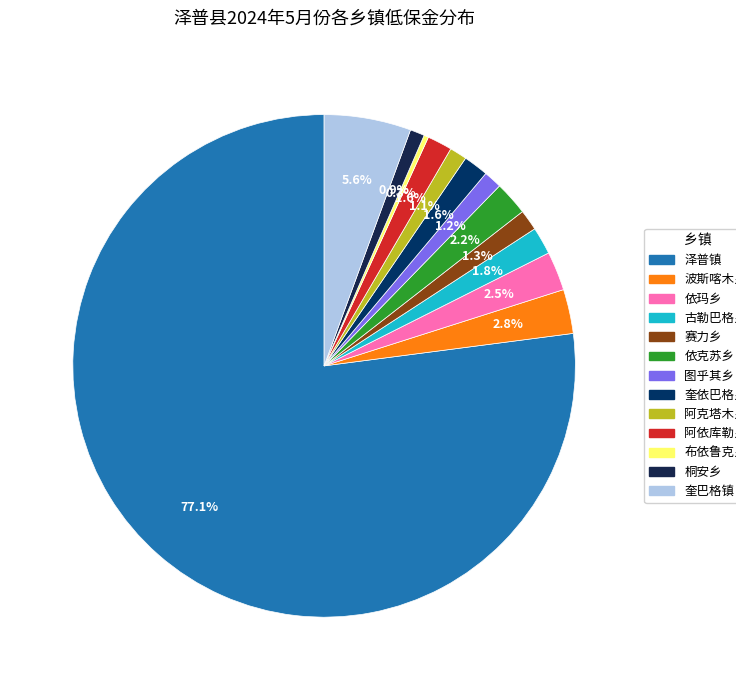

To the nearest percent, what is the difference between the 阿克塔木乡 and 依克苏乡 slice percentages?

1%